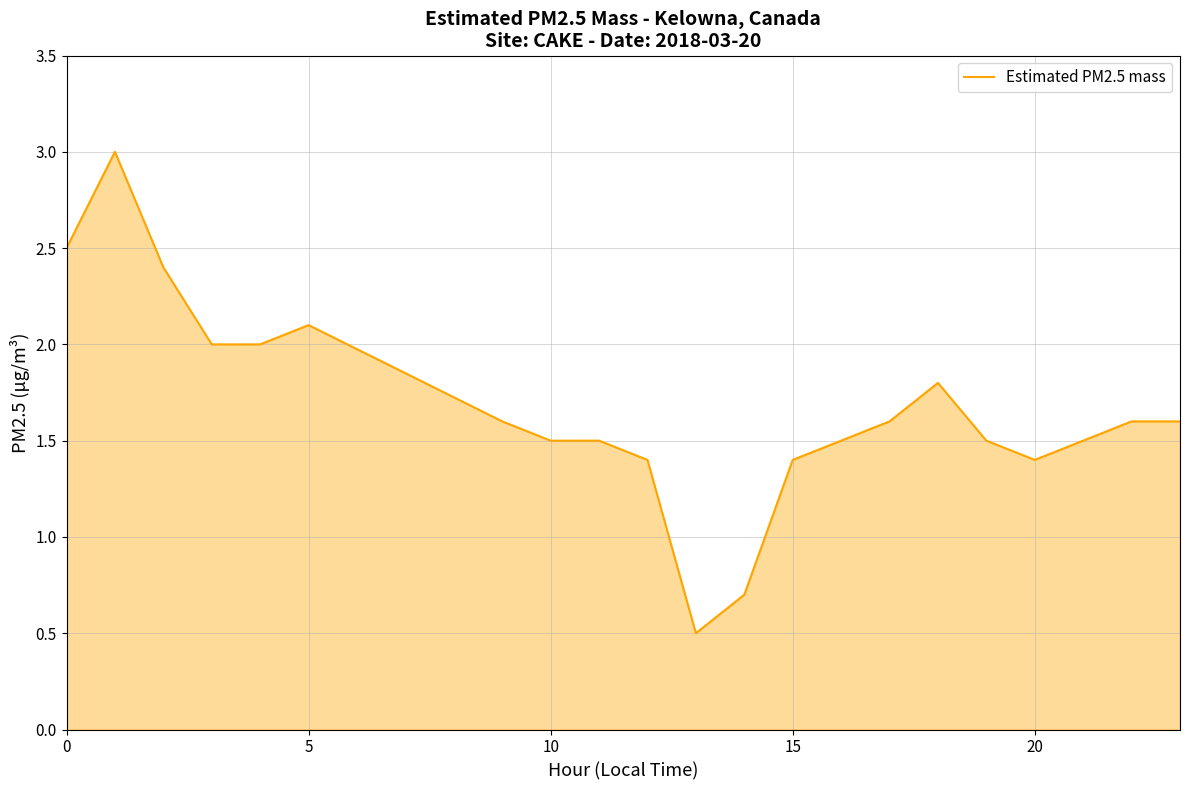

What is the smallest value displayed?

0.5